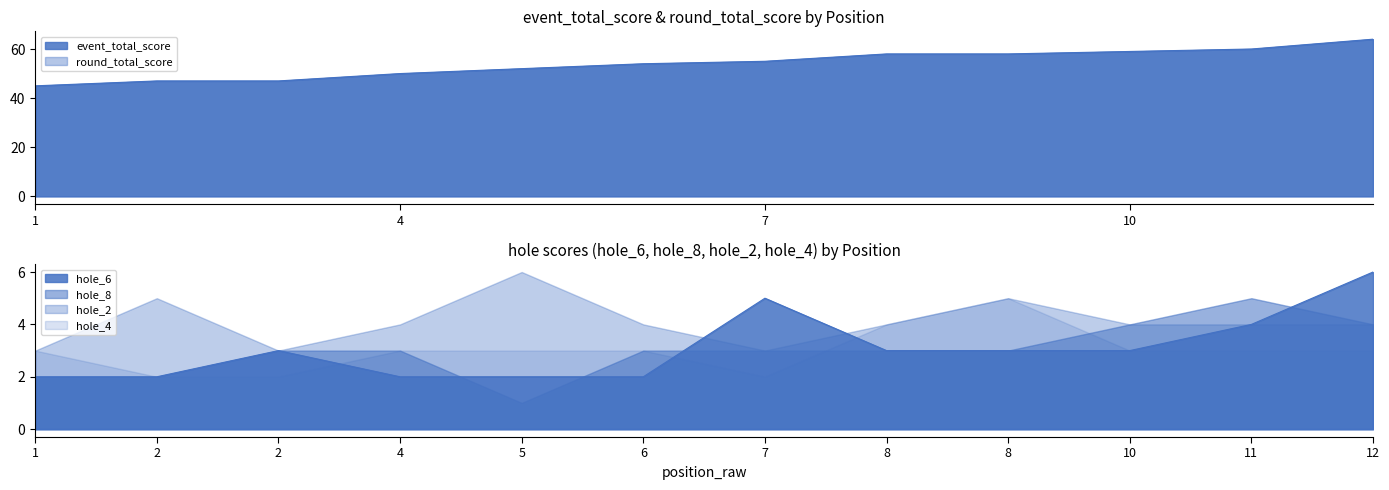

Is it true that hole_8 equals 3 at 4?

True